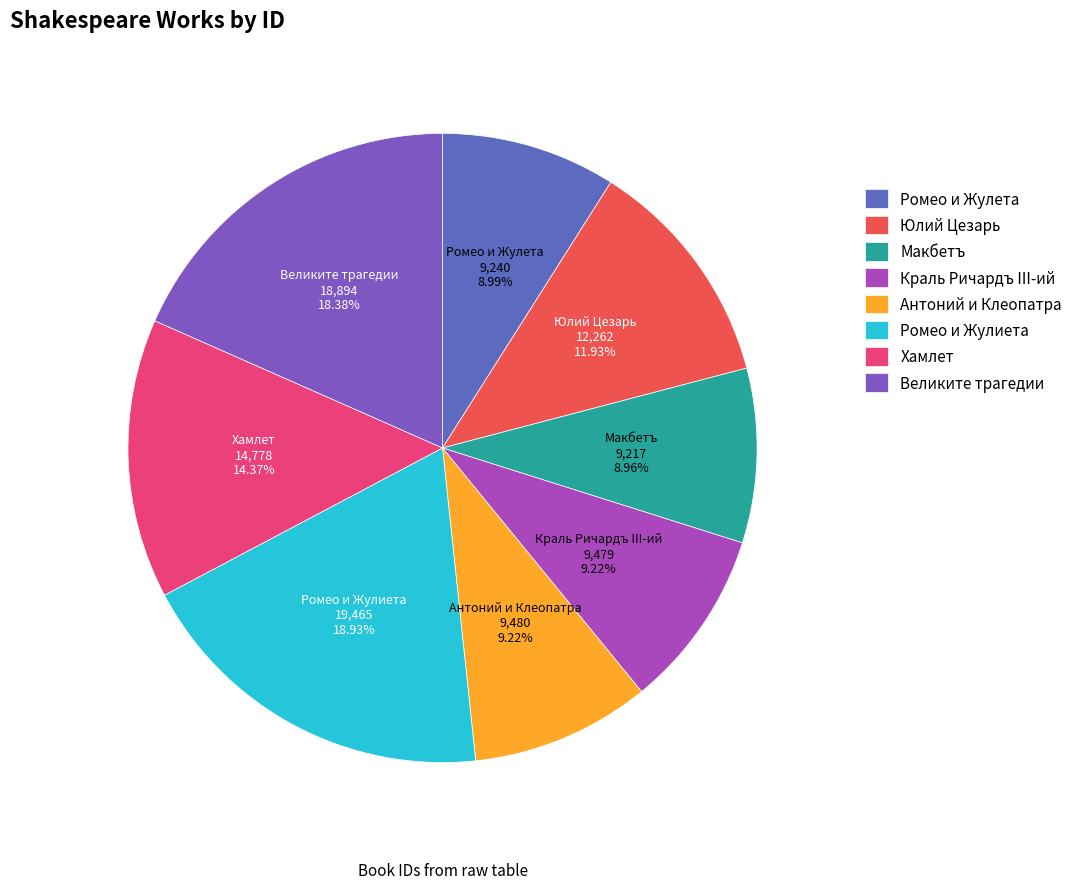

Which has a higher value, Хамлет or Краль Ричардъ III-ий?

Хамлет